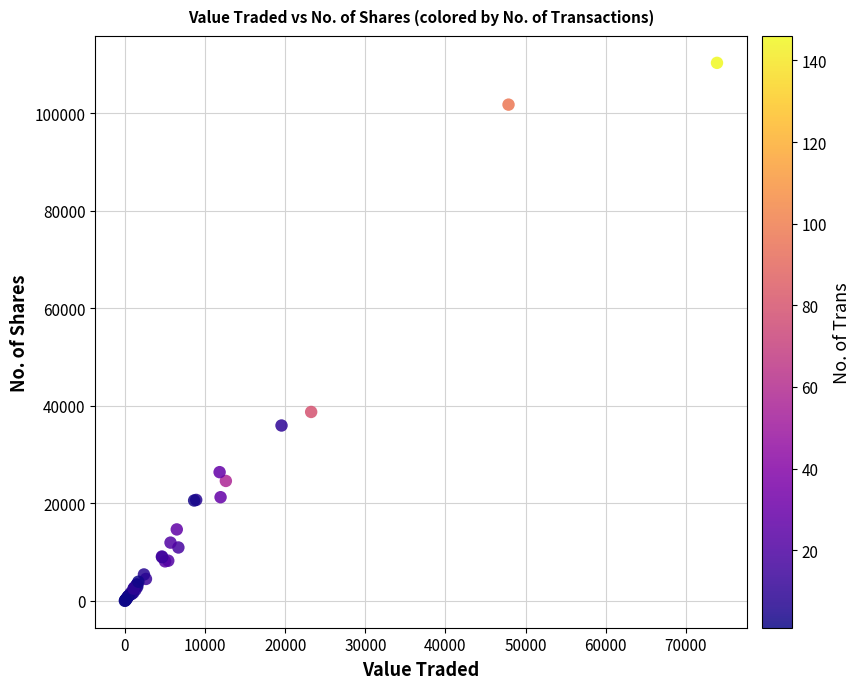

What Y value in the scatter plot is closest to 55163?

38738